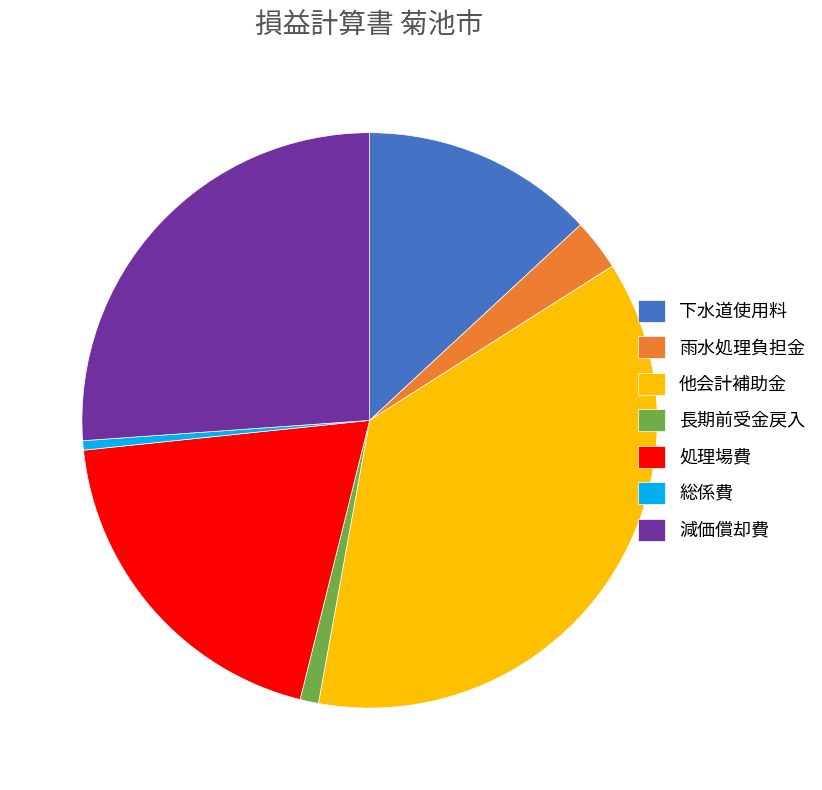

The 減価償却費 slice represents 40% of the pie. True or false?

False